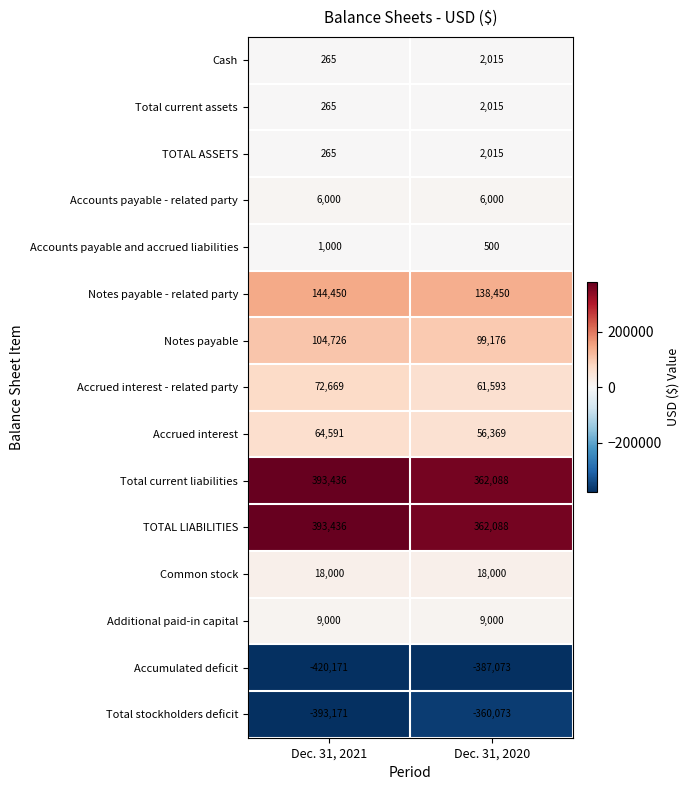

What is the maximum value shown in the chart?

393436